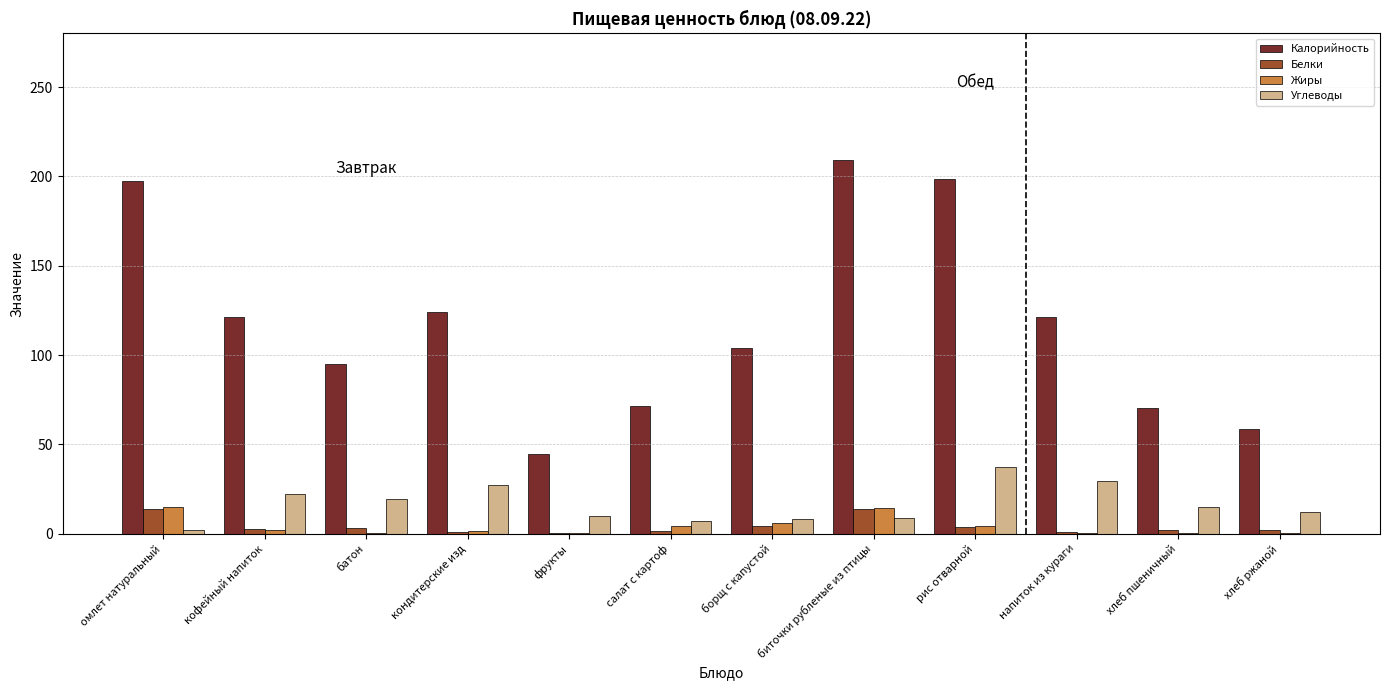

What is the maximum value for Белки?

13.8